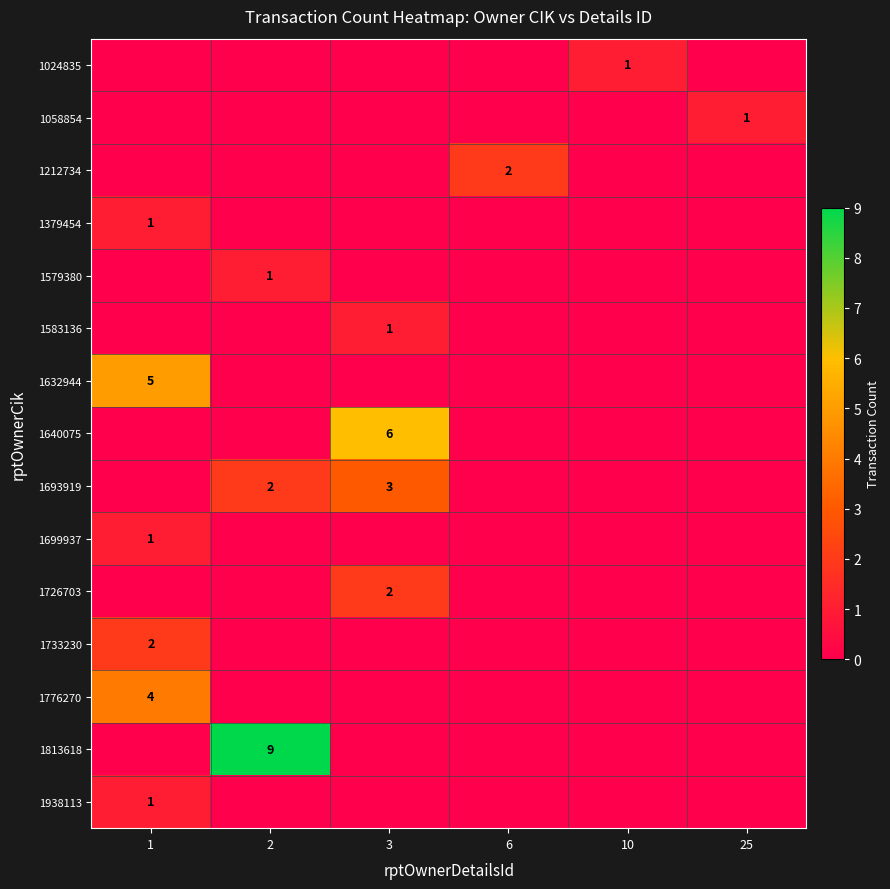

The value of 1726703 at 3 is 2. True or false?

True